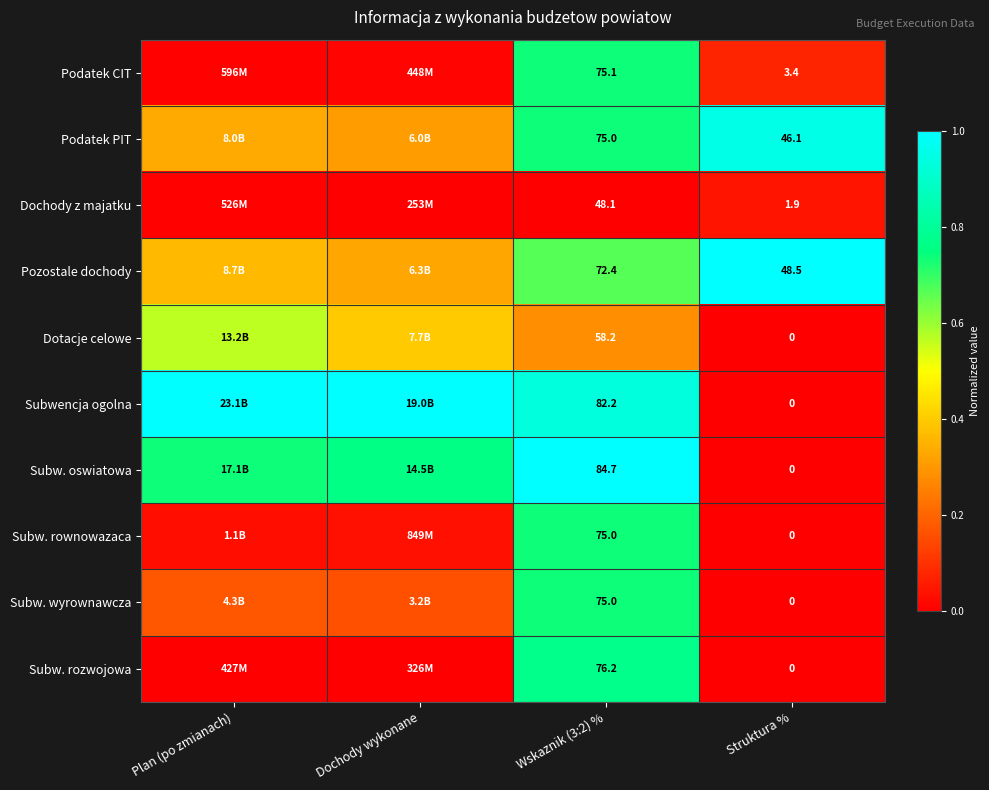

How many data points does each series have?

4